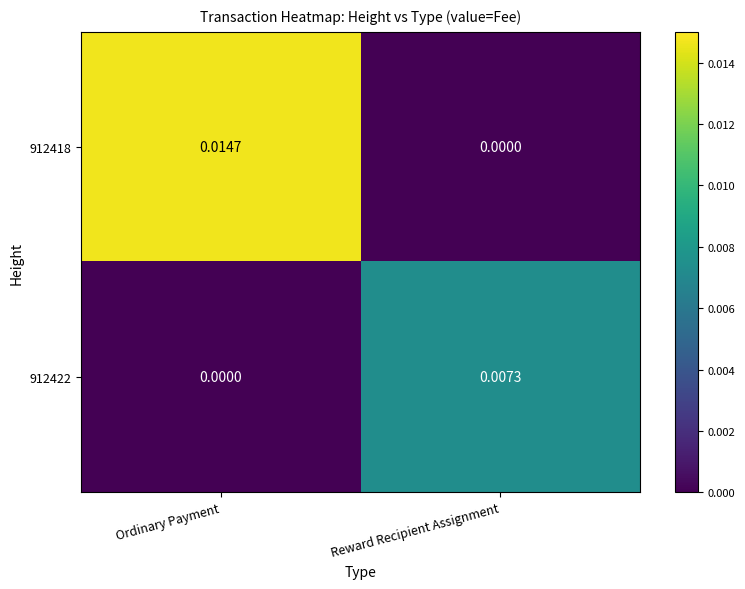

Where is 912422 nearest to the value 0?

Ordinary Payment